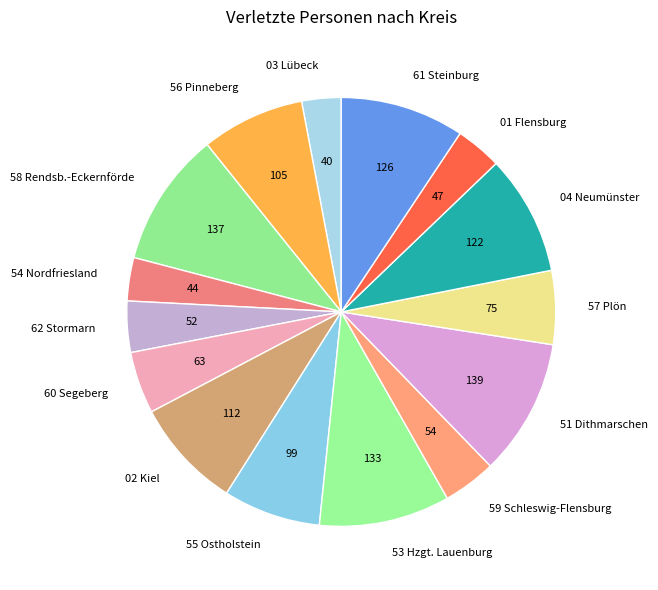

Count the number of slices in the pie.

15